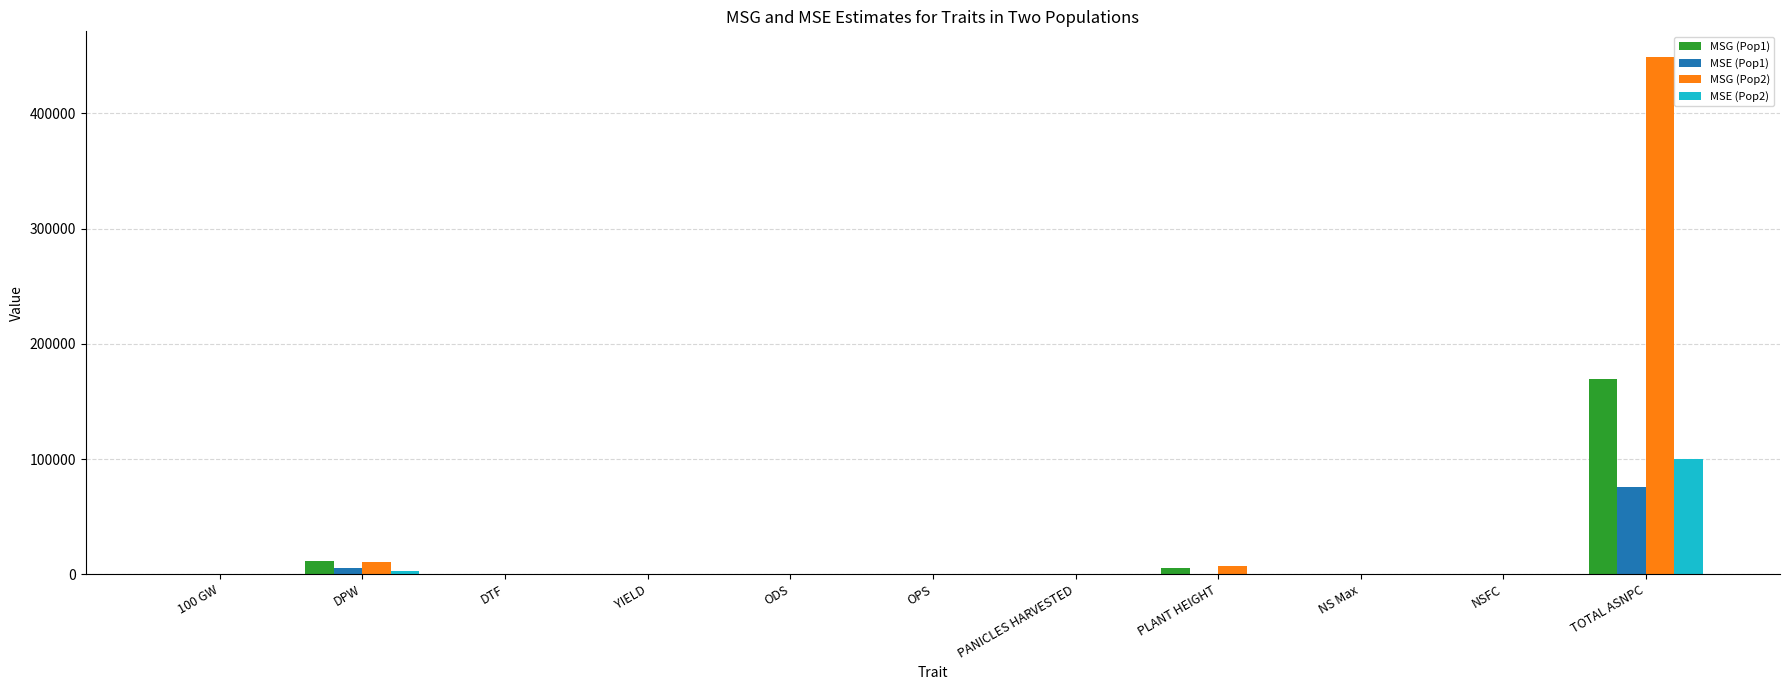

At which label does MSE (Pop1) reach its peak?

TOTAL ASNPC